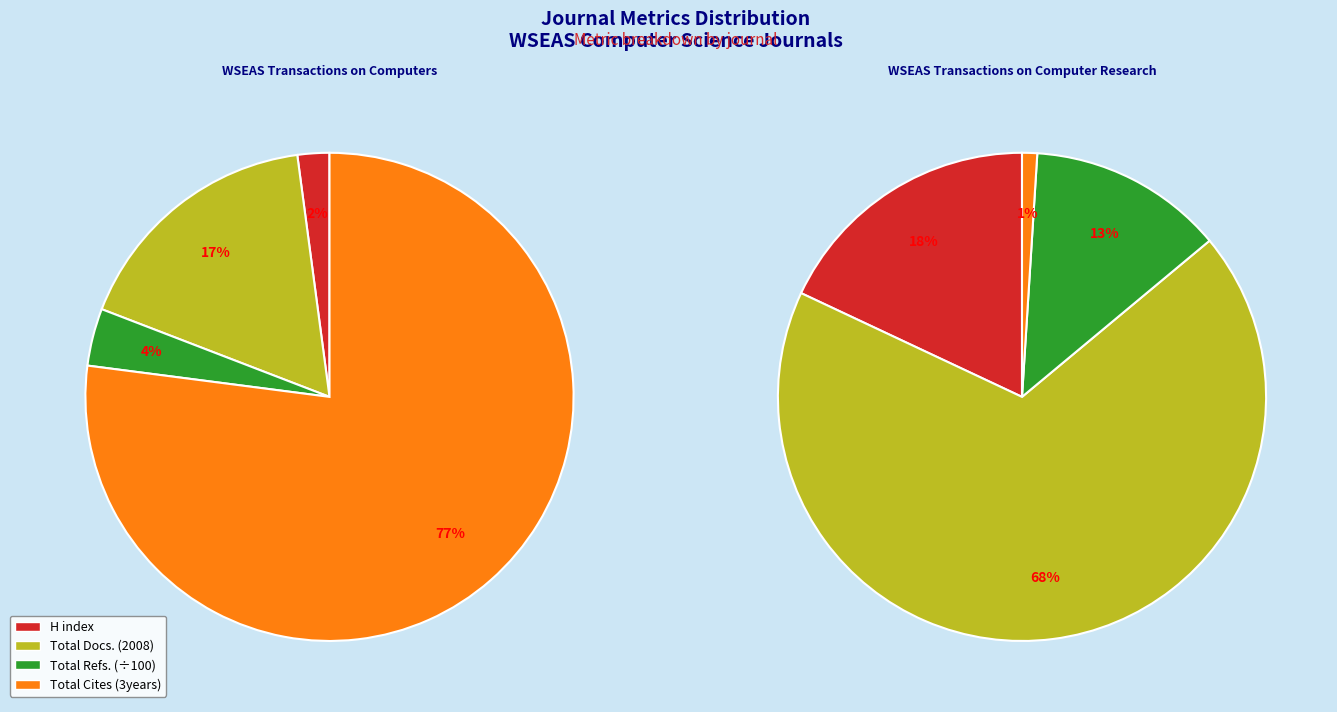

Does WSEAS Transactions on Computer Research account for over 50% of the chart?

No